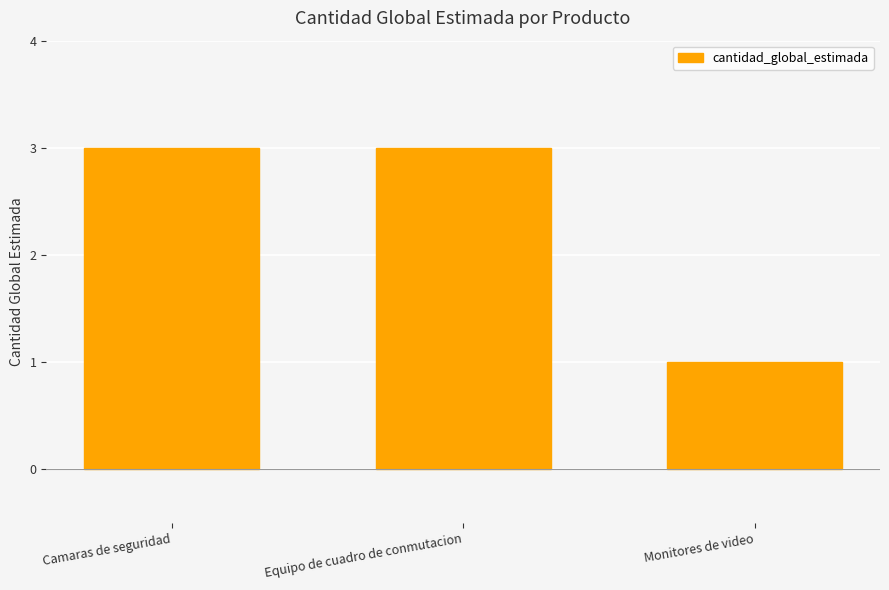

Approximately how many times larger is the value at Equipo de cuadro de conmutacion compared to Camaras de seguridad?

1.0